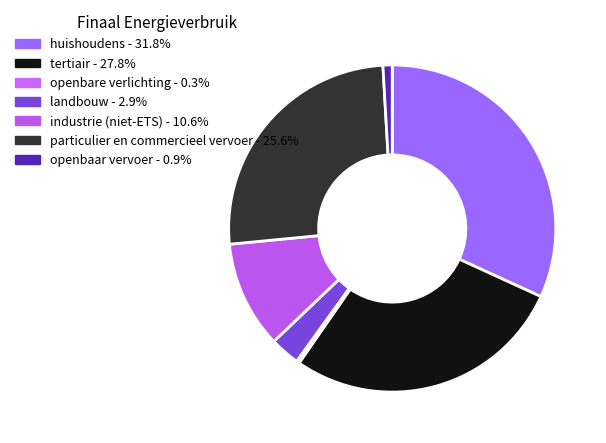

Is particulier en commercieel vervoer the majority of the pie?

No